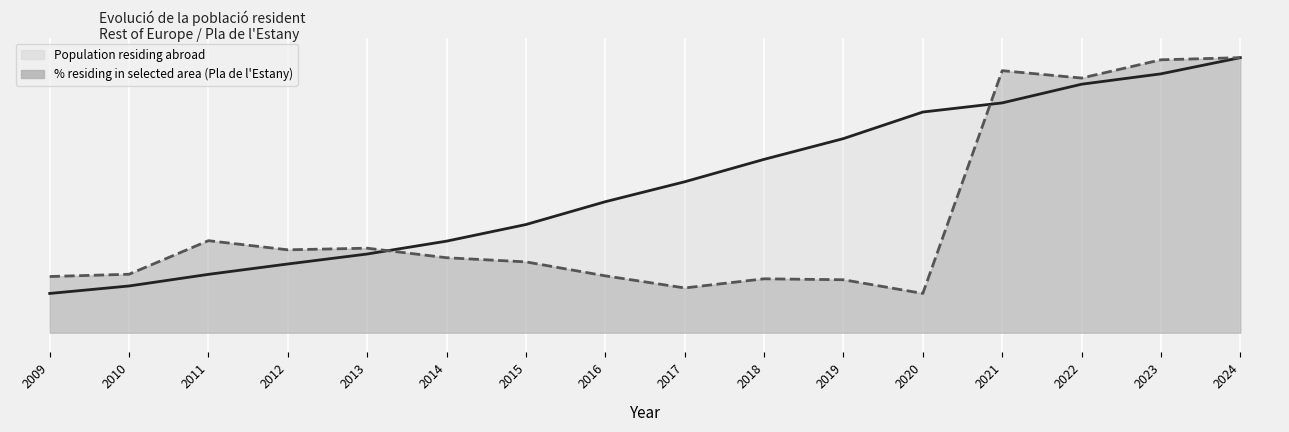

Read the Population residing in the selected pla (%) value at 2024.

1.0